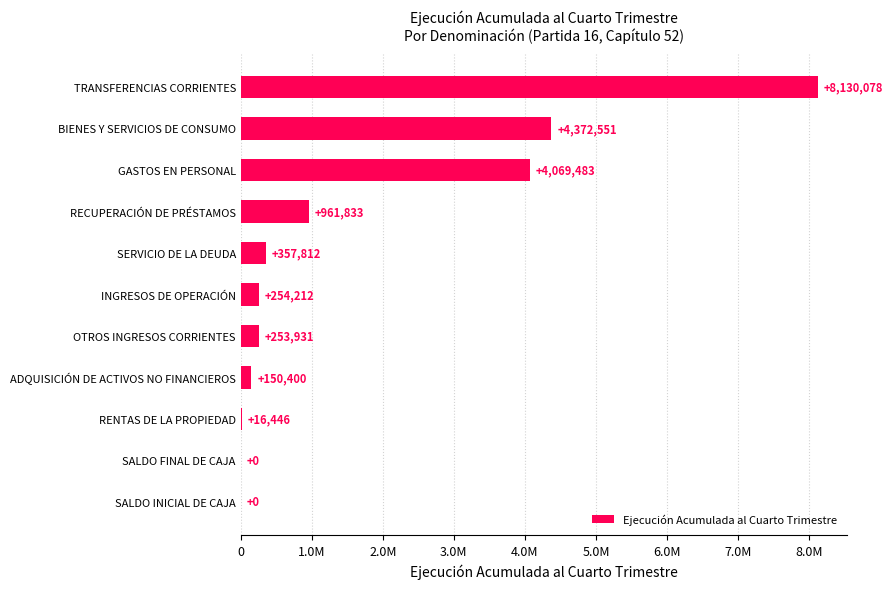

What is the difference between the second highest and second lowest values?

4372551